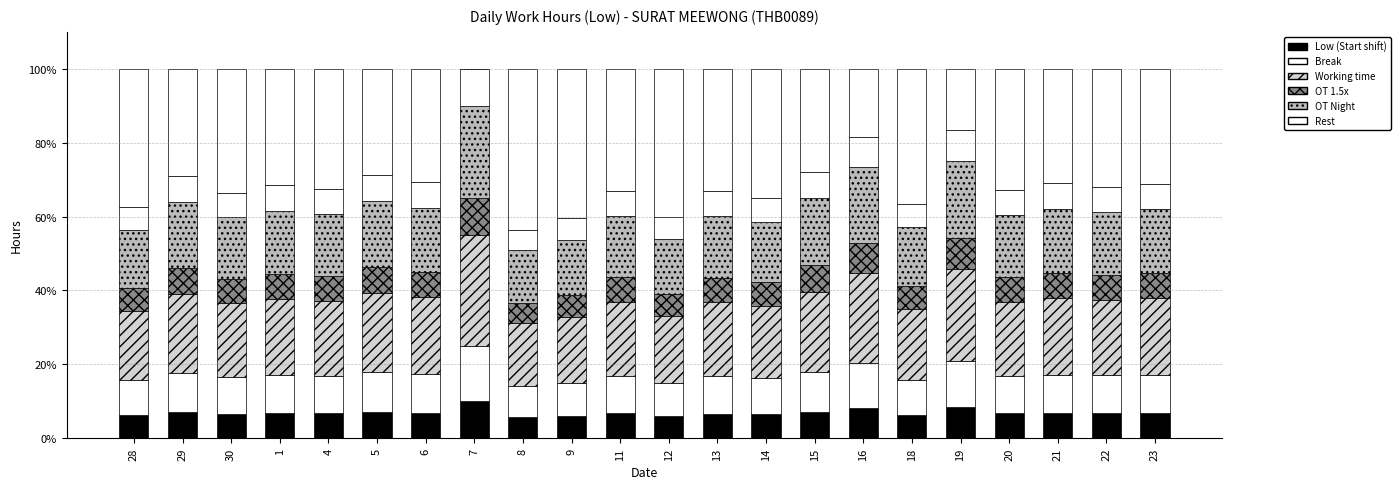

Is it true that Rest equals 7.9 at 12?

False